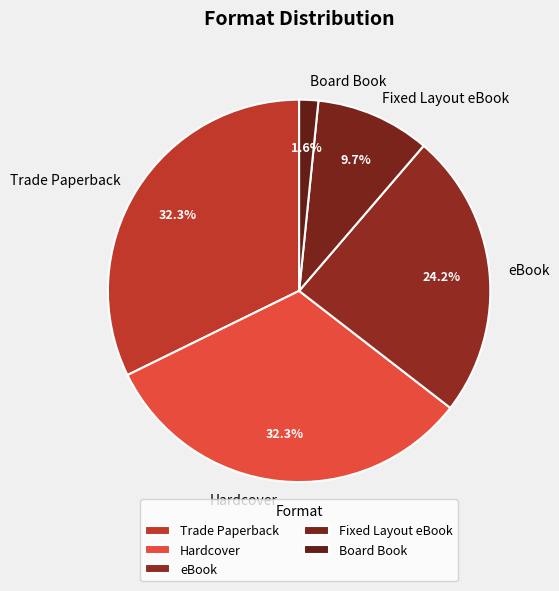

Combined, do Hardcover and Fixed Layout eBook account for over 50%?

No